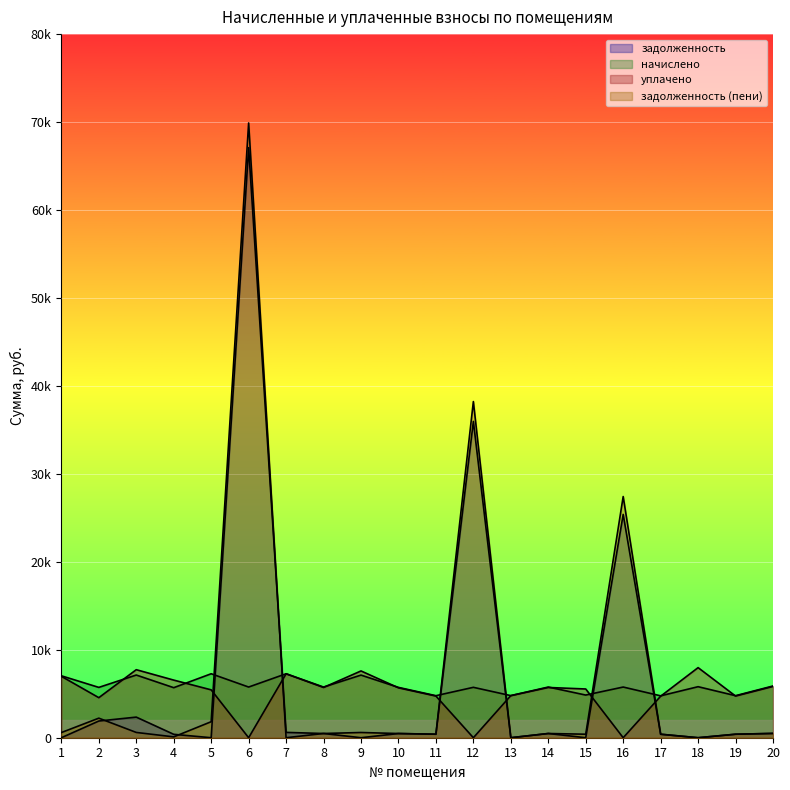

True or false: начислено has a value of 7041.0 at 1.

True